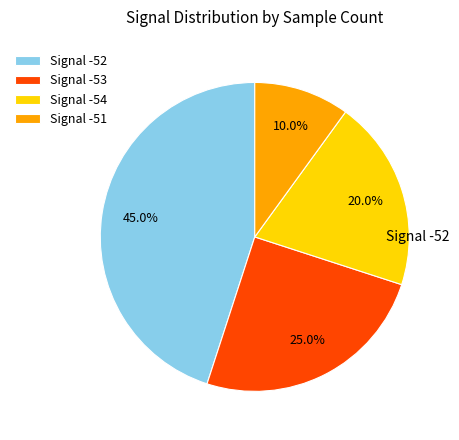

Rank the categories by value from highest to lowest.

Signal -52, Signal -53, Signal -54, Signal -51